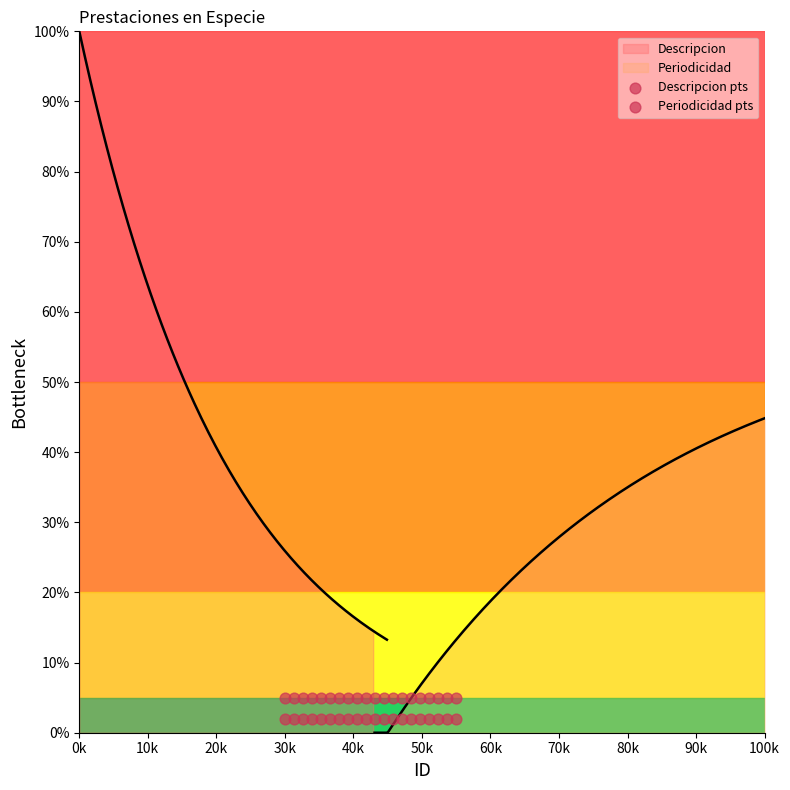

Is the value of Periodicidad pts at 50k greater than the value of Descripcion pts at 50k?

Yes